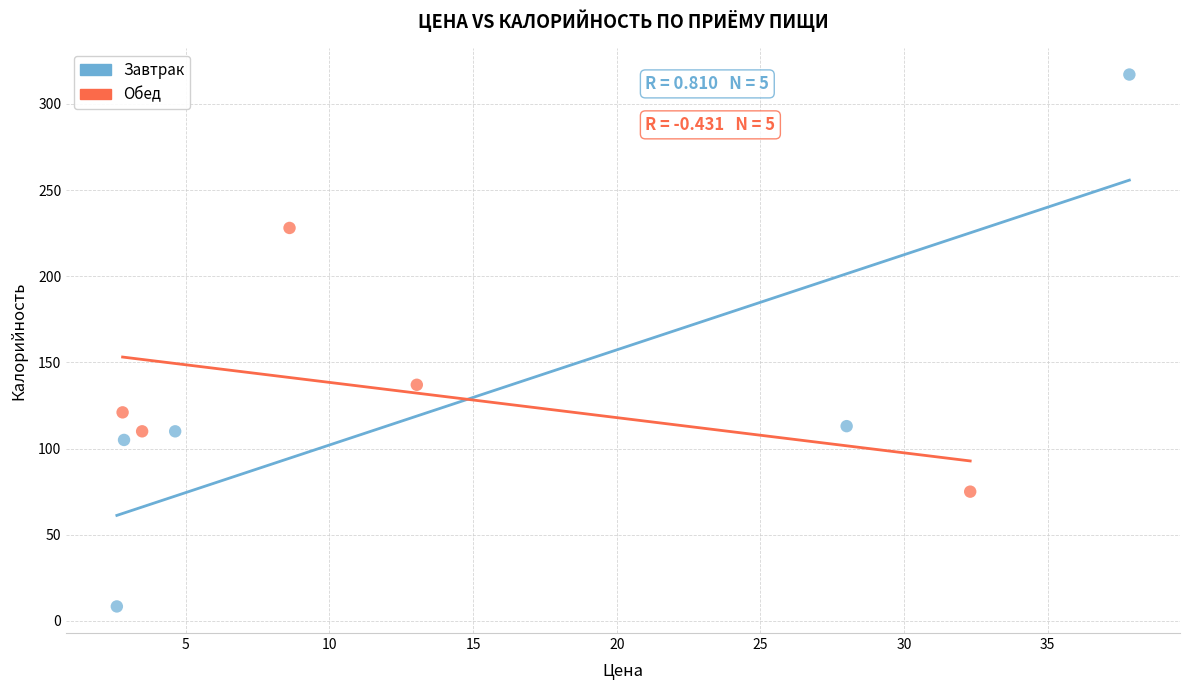

Which series contains the highest Y value?

Завтрак